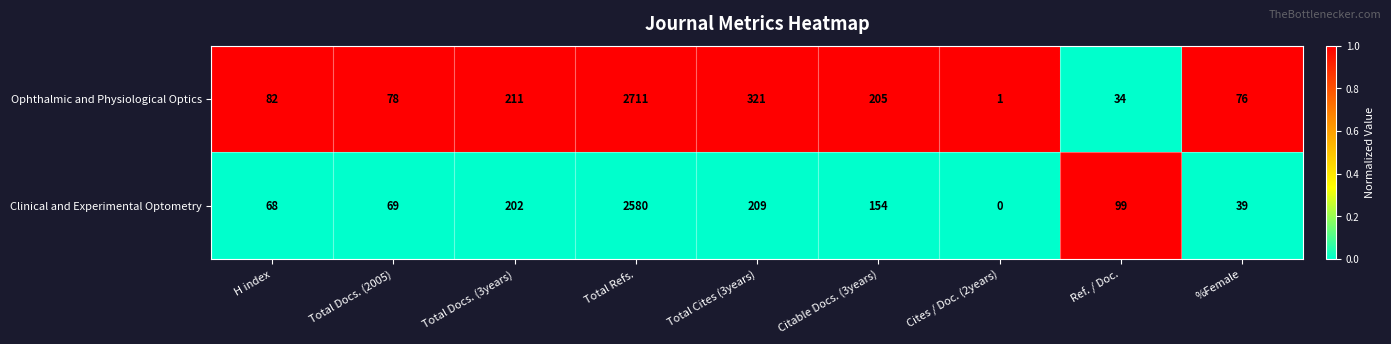

Which series has the largest range (max minus min)?

Ophthalmic and Physiological Optics